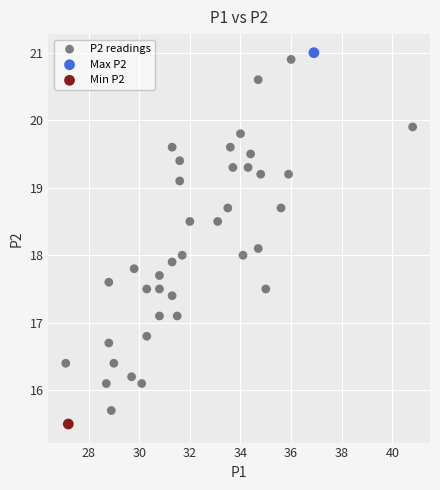

What are all the series names shown in the legend?

P2 readings, Max P2, Min P2